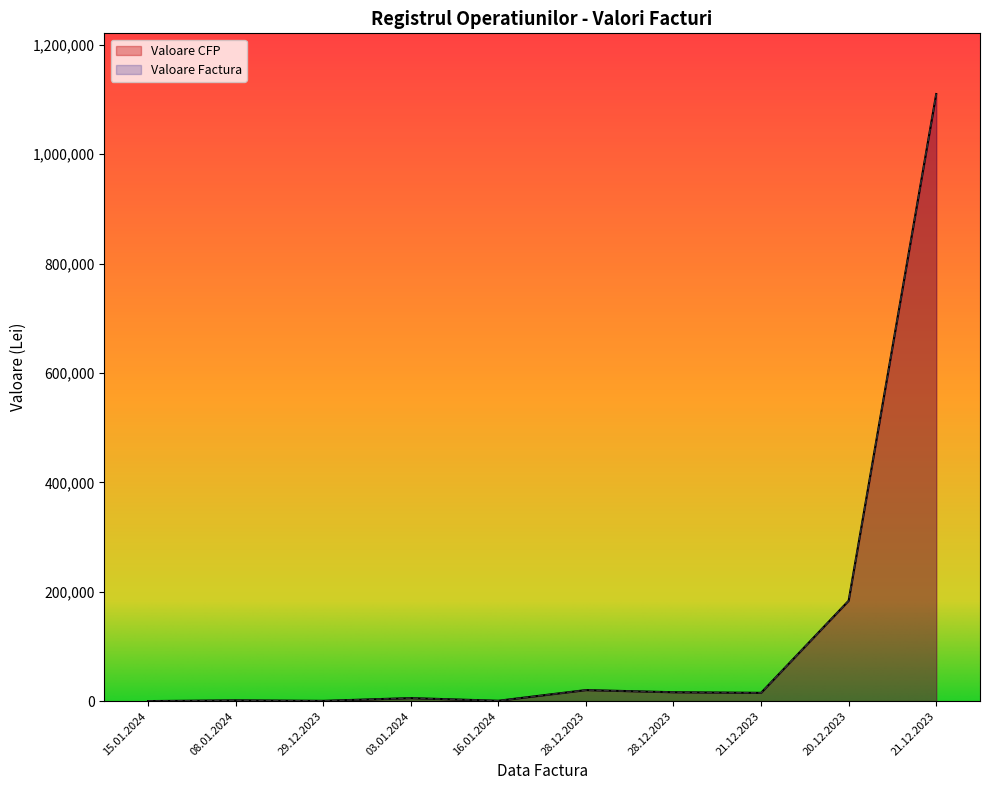

At which label is Valoare Factura closest to 554944?

20.12.2023